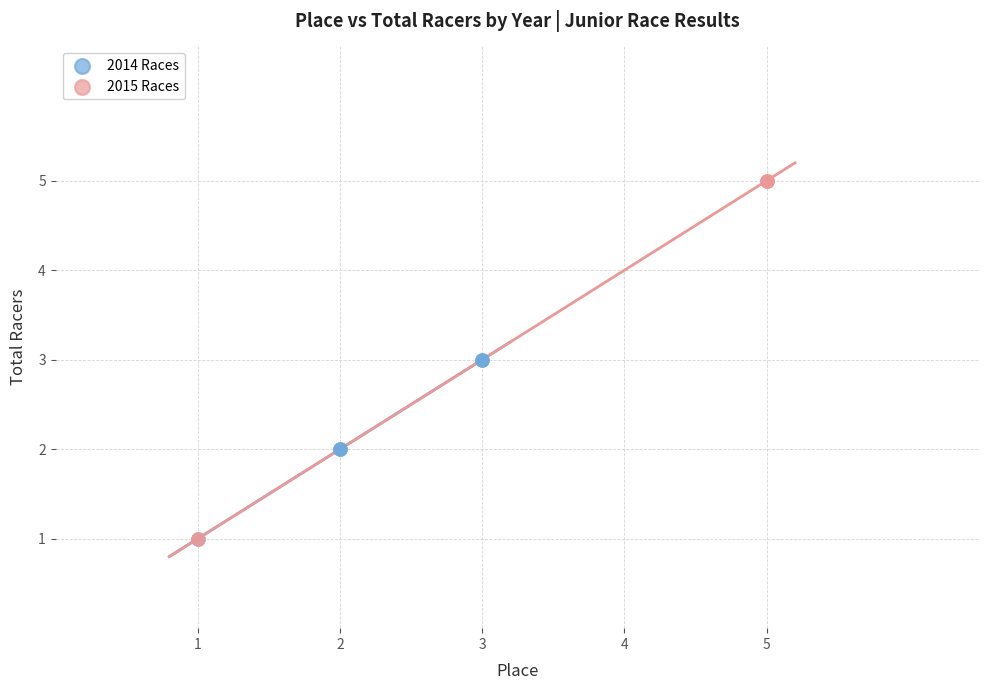

Which series has the largest Y range (max minus min)?

2015 Races